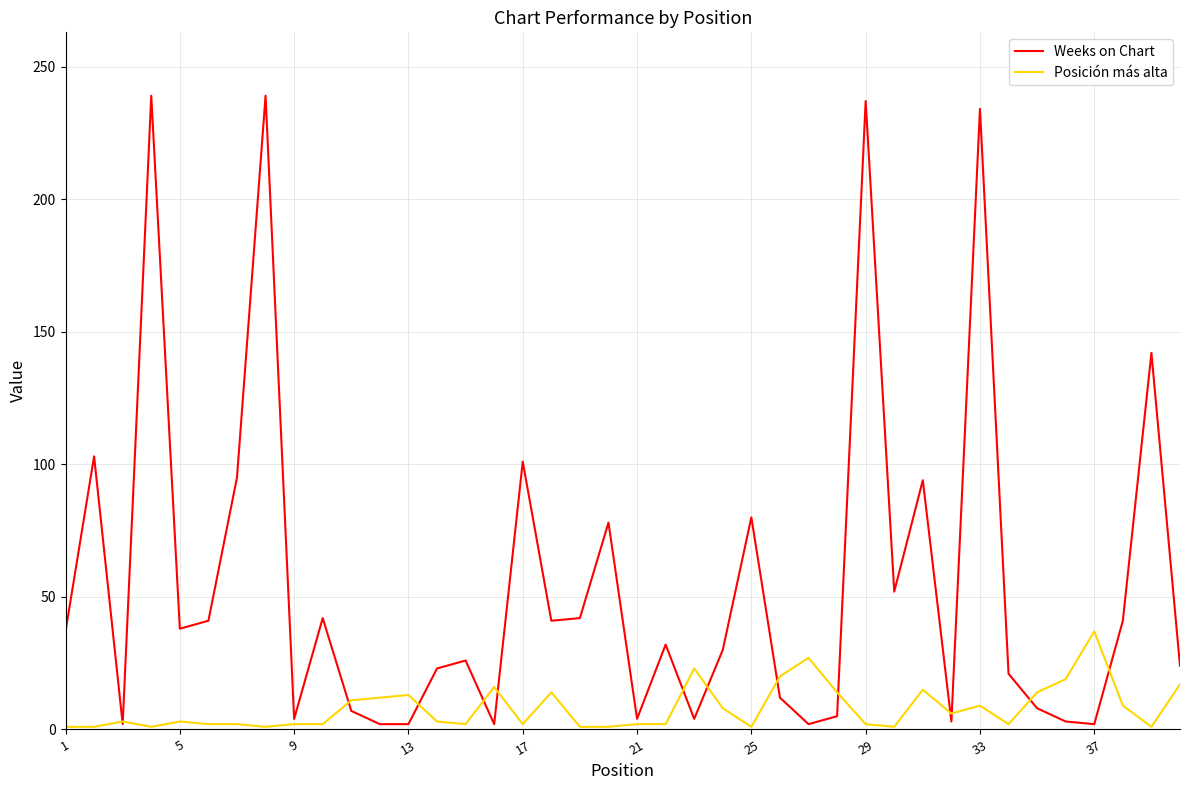

True or false: Posición más alta and Weeks on Chart intersect in this chart.

True